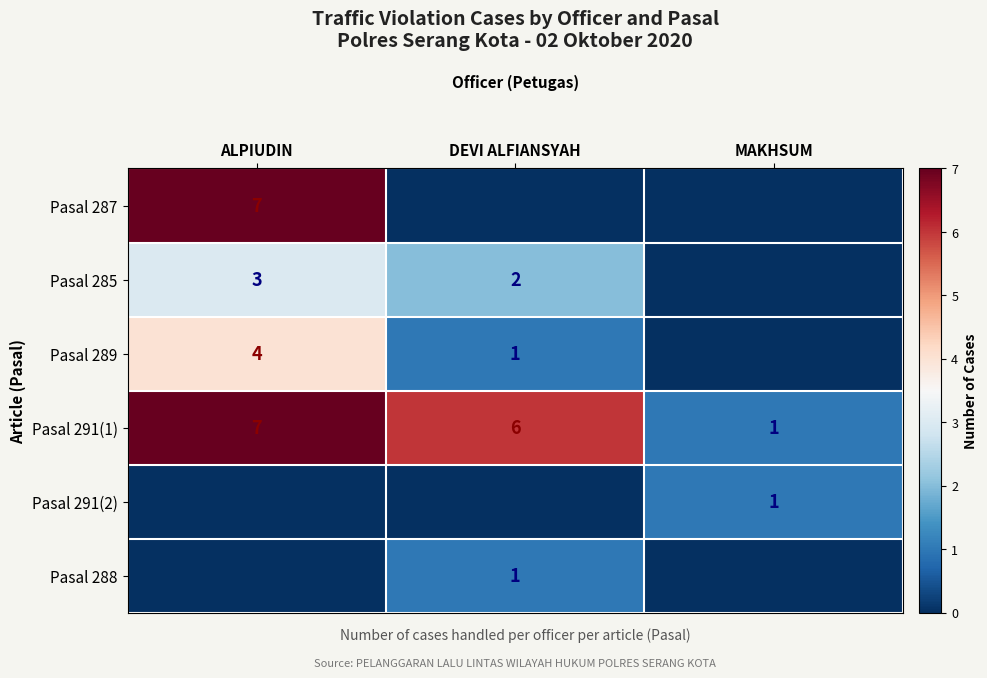

True or false: Pasal 291(1) has a value of 2 at DEVI ALFIANSYAH.

False